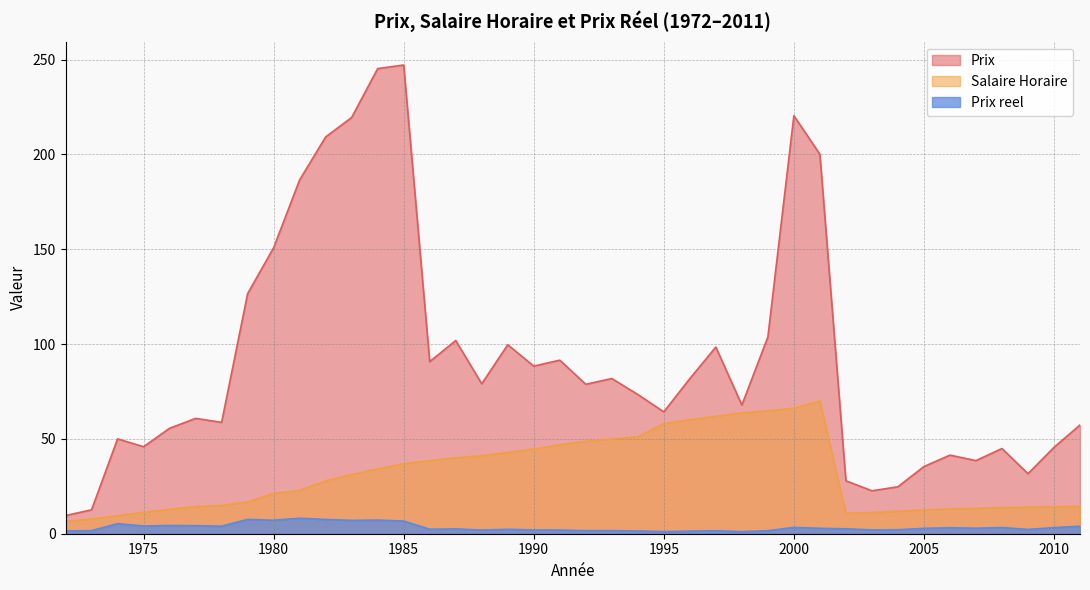

What are all the series names shown in the legend?

Prix, Salaire Horaire, Prix reel